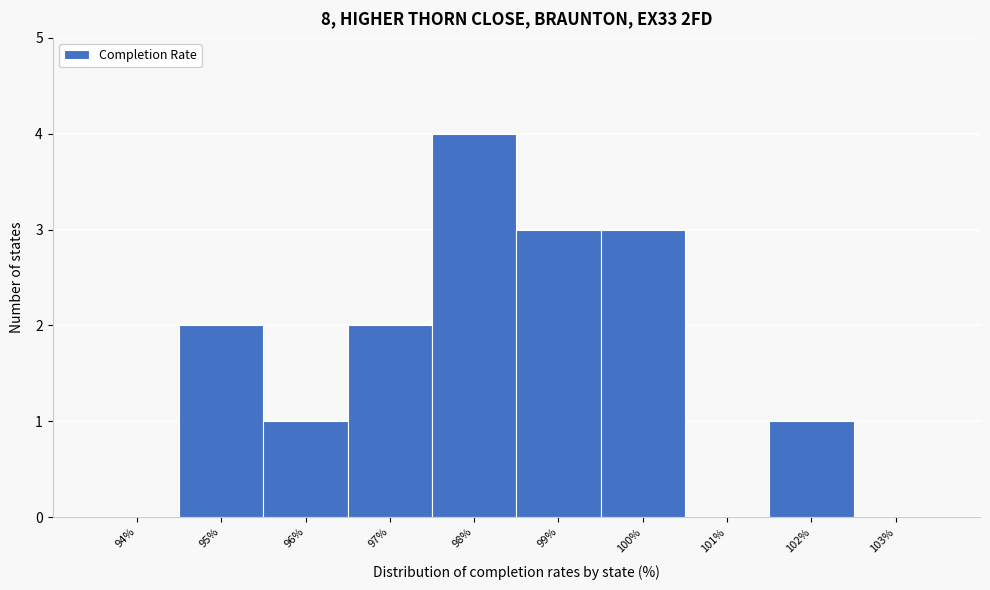

Reading right to left, transcribe all the data shown in this chart.

103%=0	102%=1	101%=0	100%=3	99%=3	98%=4	97%=2	96%=1	95%=2	94%=0